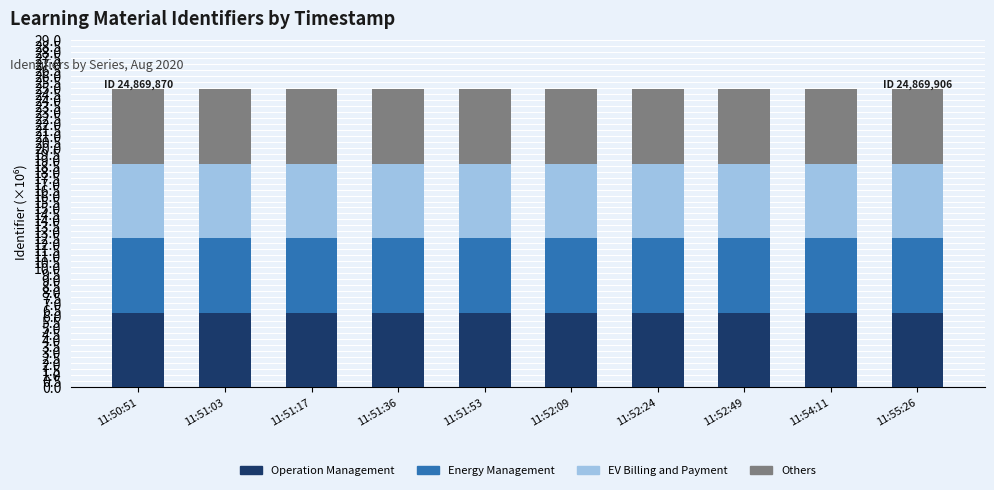

What is the total value across all series at 11:51:17?

24.9